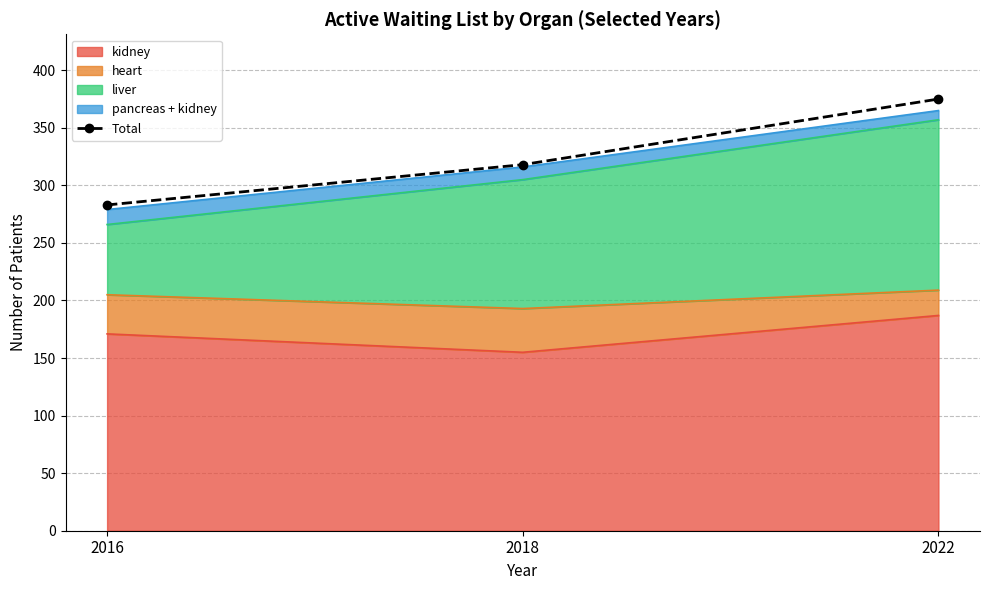

Between 2016 and 2022, which is larger?

2022